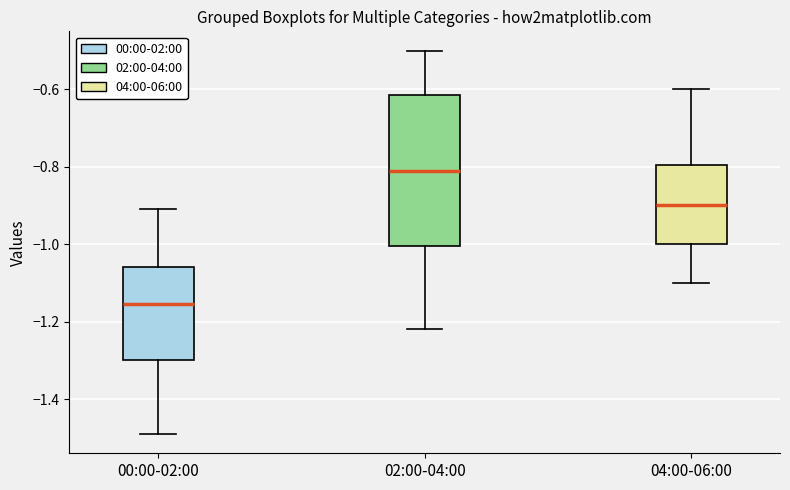

Reading left to right, transcribe this box plot: for each box, give where its median line is, the range the box spans, and where its two whiskers end, as read against the y-axis. The values are not printed on the chart, so give them approximately, as read against the axis.

00:00-02:00: median -1.16, box -1.30 to -1.06, whiskers -1.48 to -0.90
02:00-04:00: median -0.80, box -1.00 to -0.62, whiskers -1.22 to -0.50
04:00-06:00: median -0.90, box -1.00 to -0.80, whiskers -1.10 to -0.60